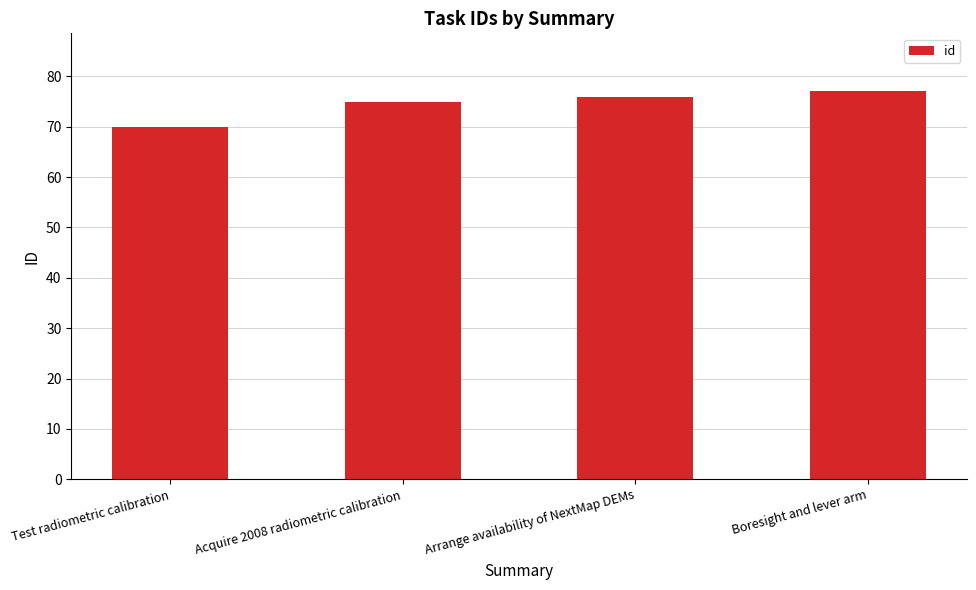

Reading left to right, what are all the values shown in this chart?

70	75	76	77